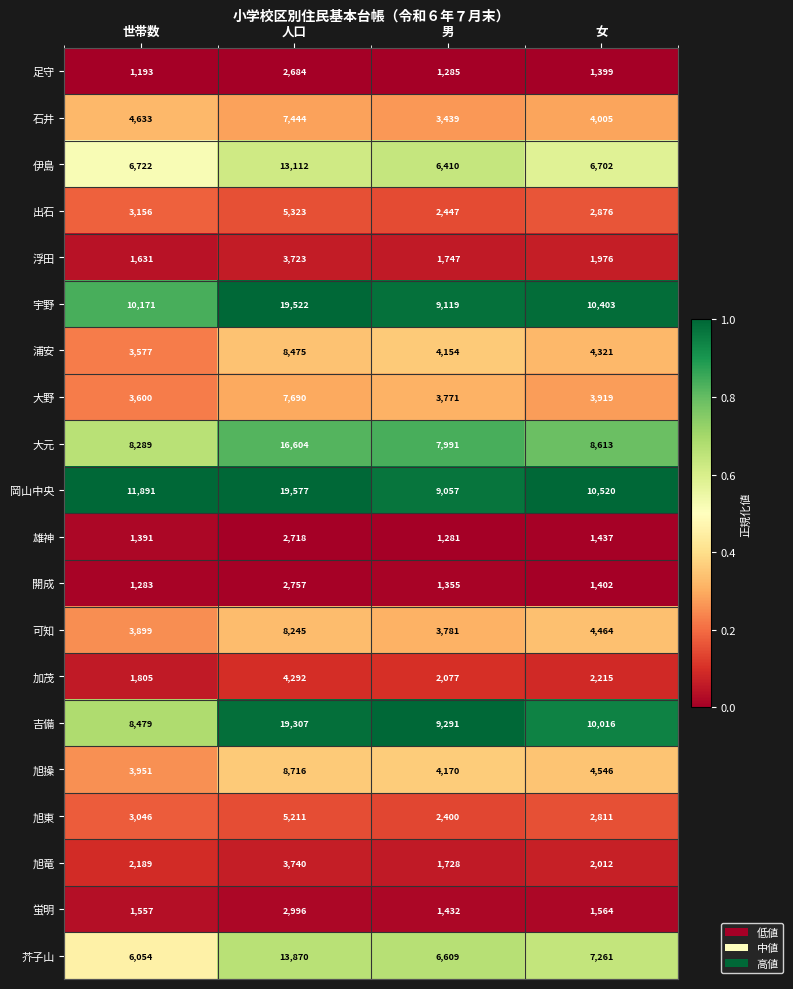

Which series has the largest total across all categories?

岡山中央